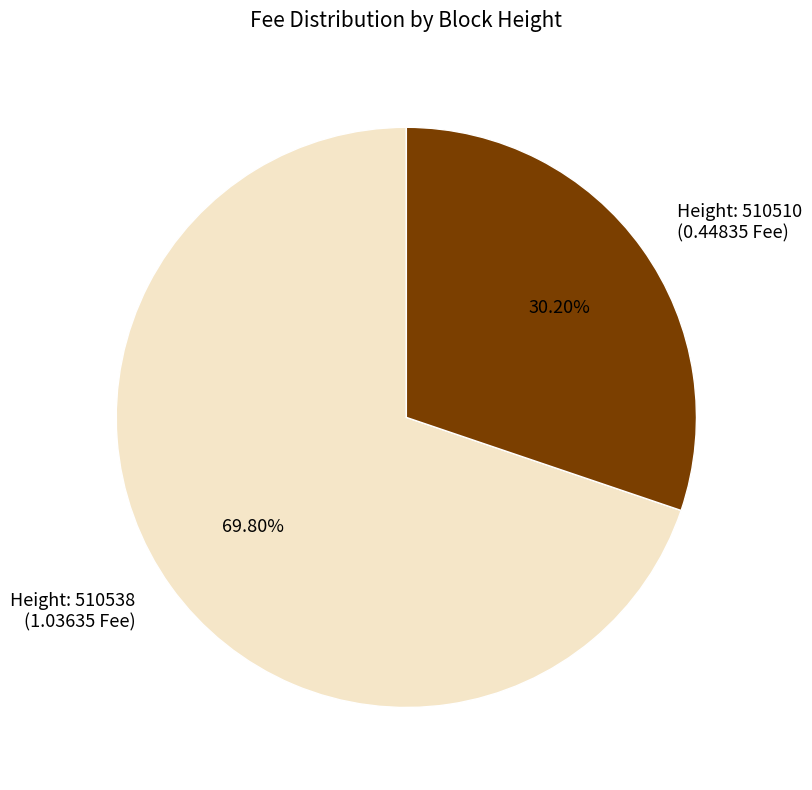

Is the sum of Height: 510510 (0.44835 Fee) and Height: 510538 (1.03635 Fee) greater than half?

Yes